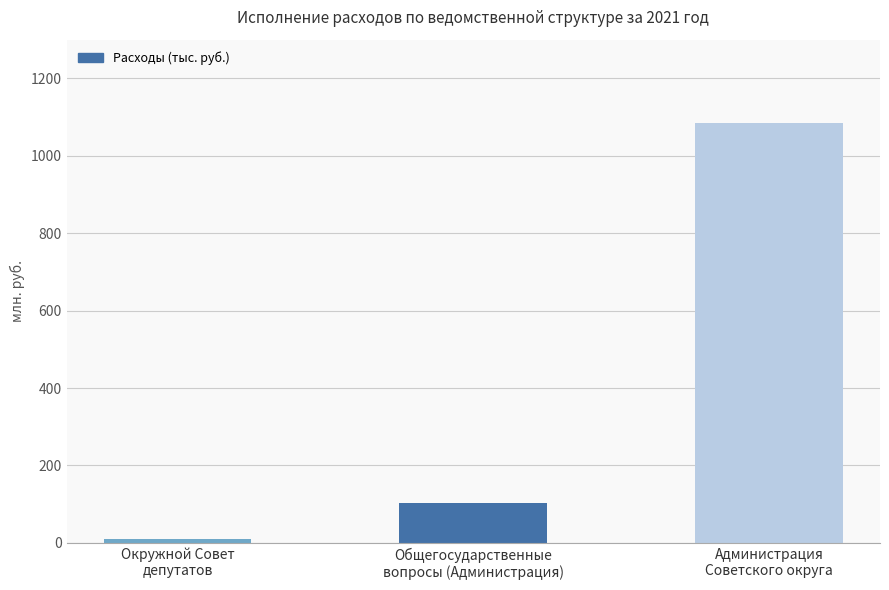

What is the sum of all values?

1197826.4